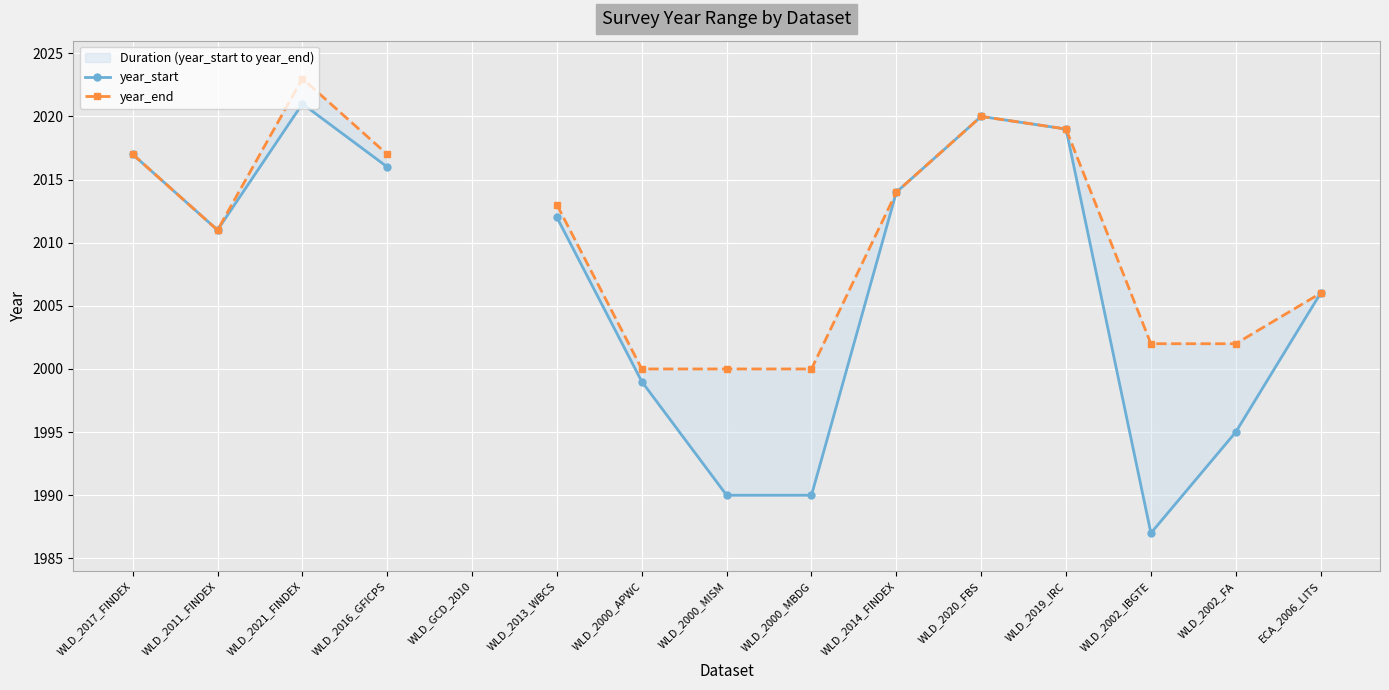

How many lines are shown in the chart?

2